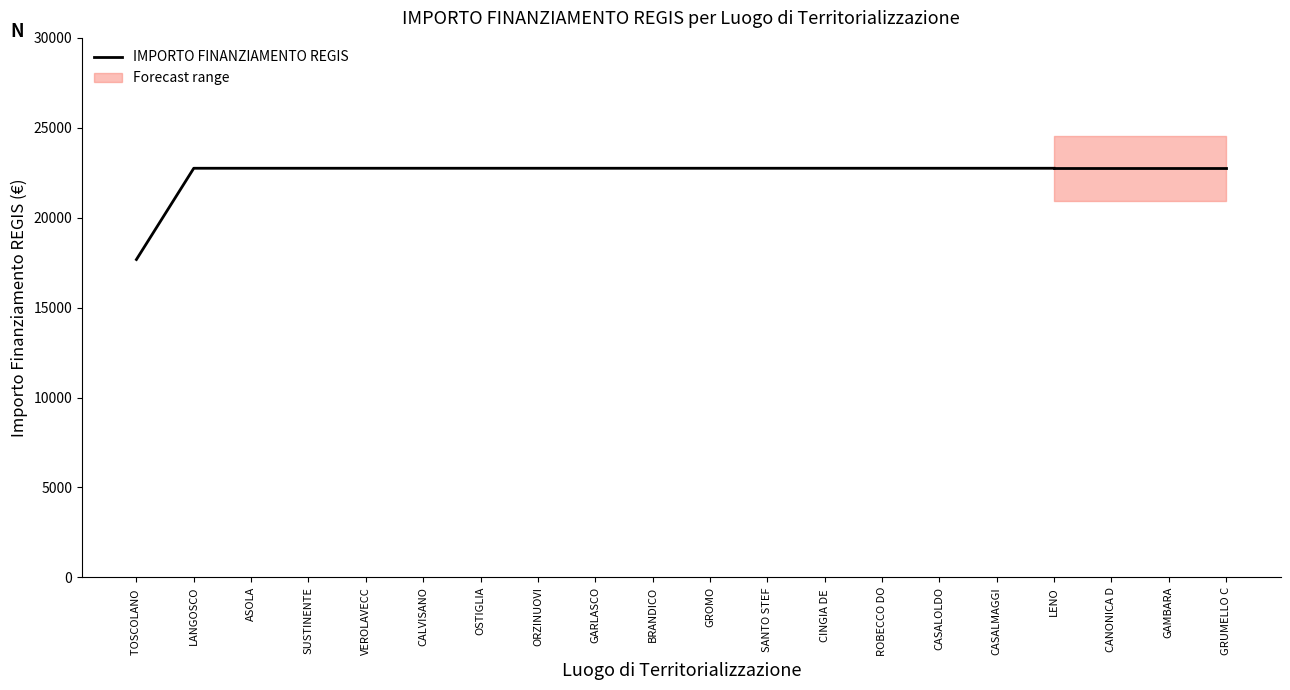

What is the difference between the second highest and minimum values?

5075.2